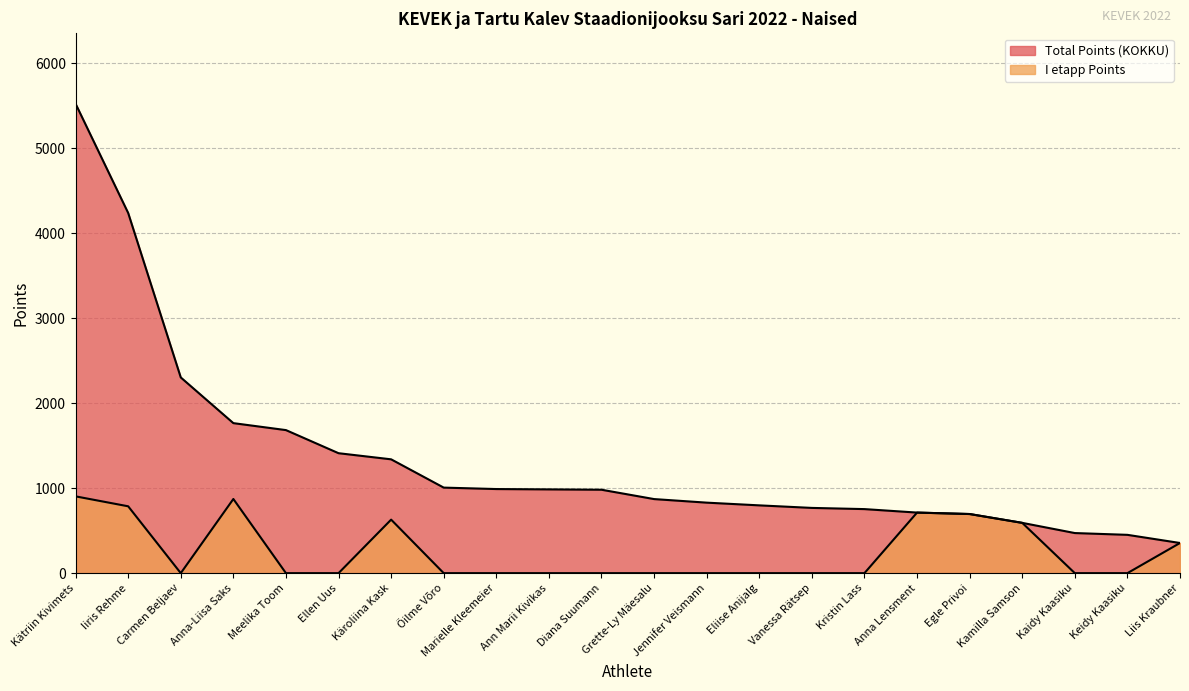

Rank the series by their average value, from lowest to highest.

I etapp Points, Total Points (KOKKU)